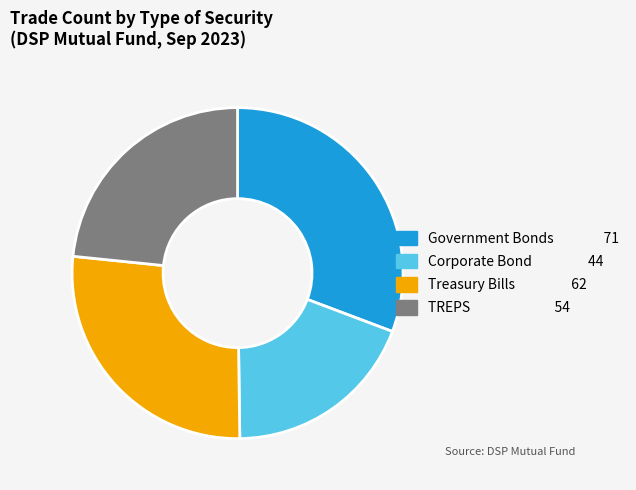

Which slice is the smallest?

Corporate Bond